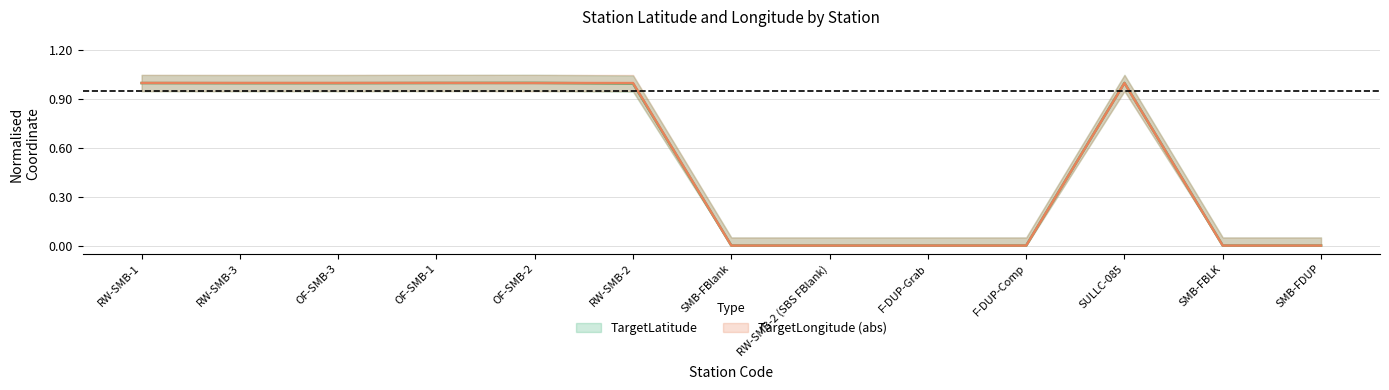

In TargetLatitude, how many points are lower than both neighbors (excluding endpoints)?

1